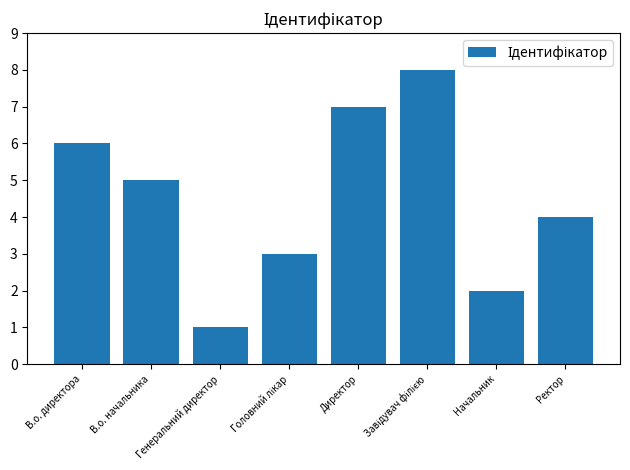

True or false: the data shows 3 at Начальник.

False